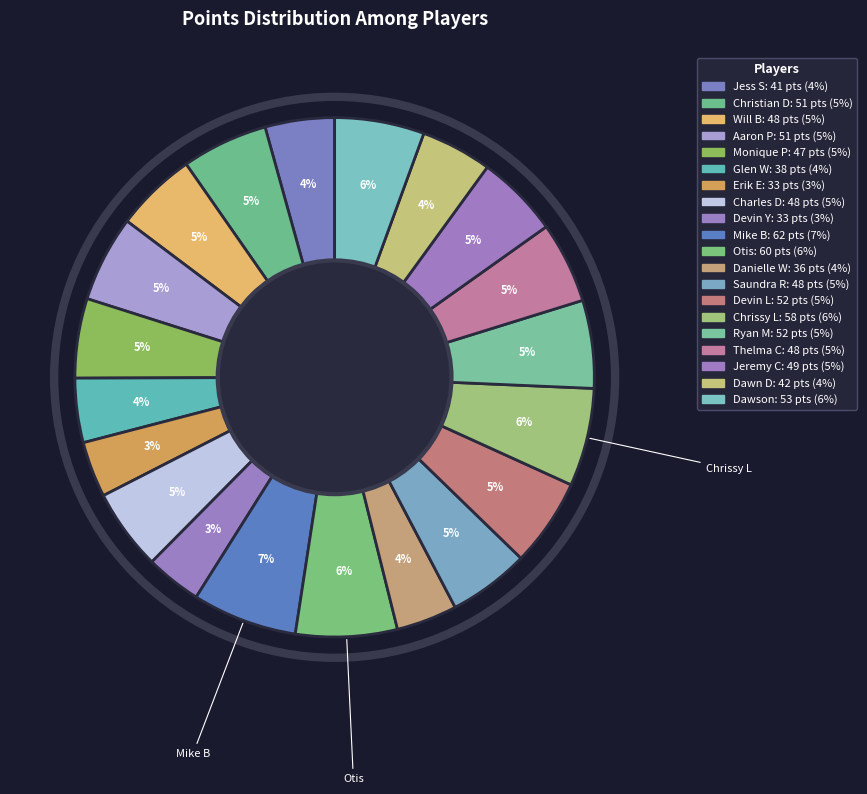

Is it true that Otis is 16% of the pie?

False